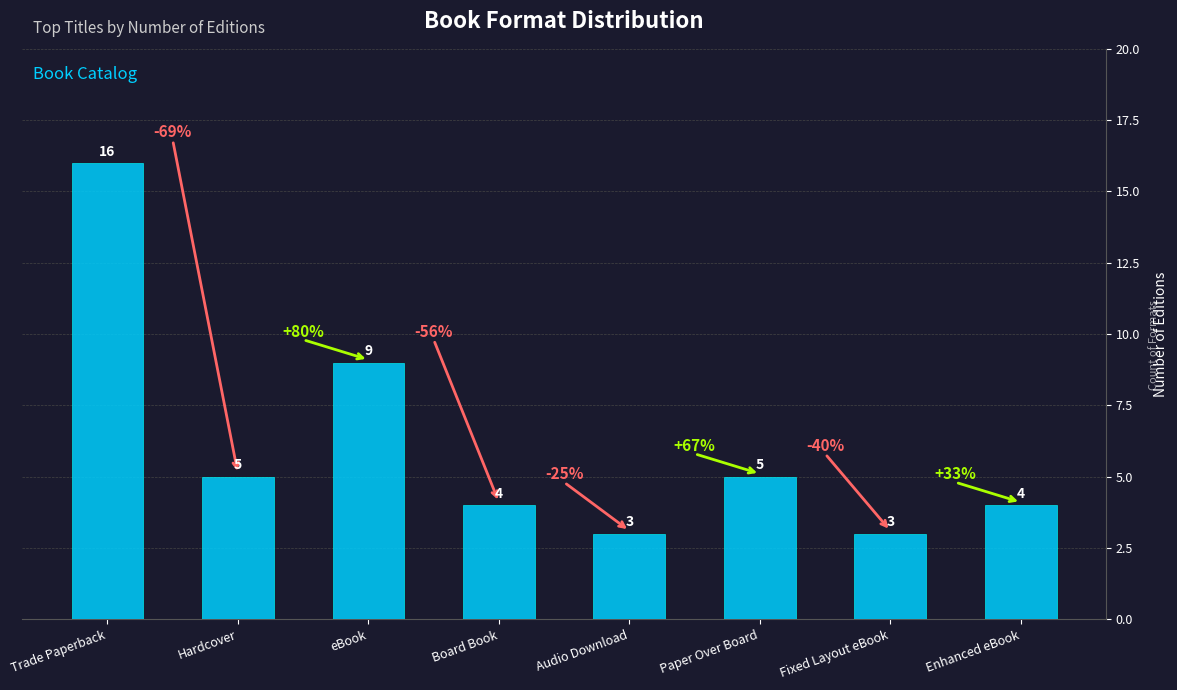

Which has a higher value, Hardcover or Audio Download?

Hardcover